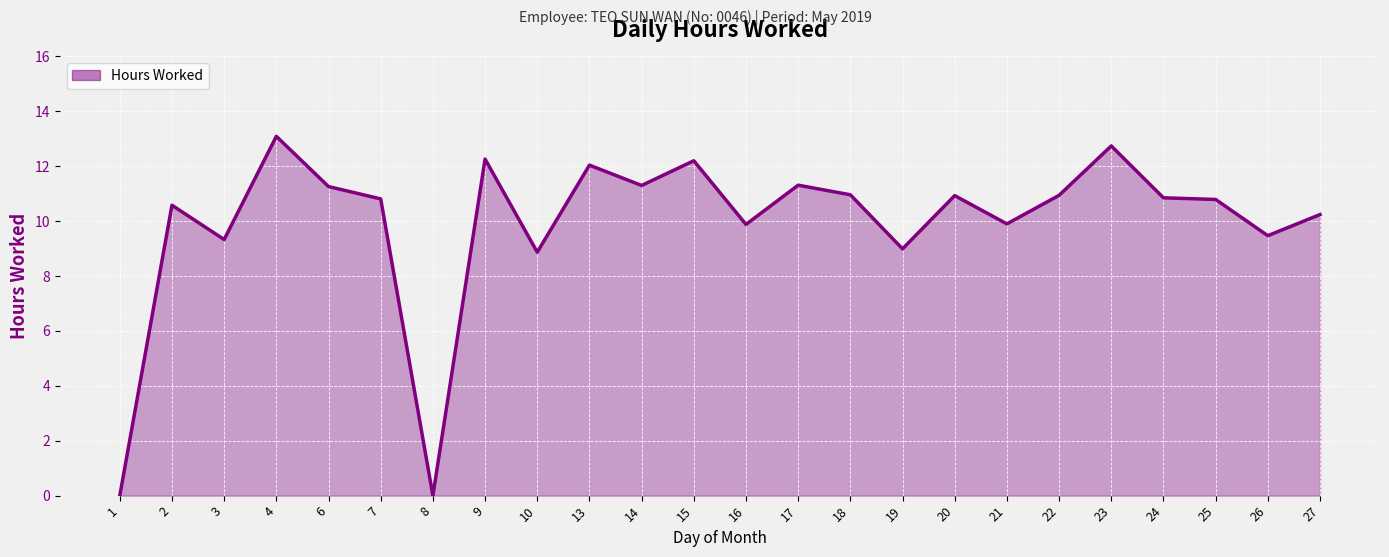

Read the value at 14.

11.3